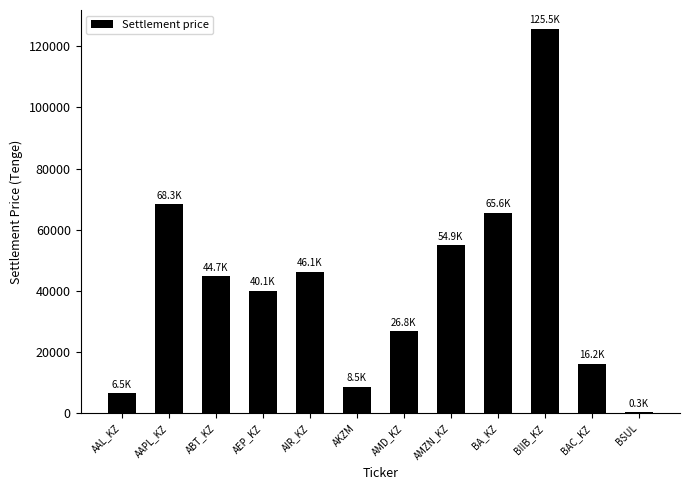

What is the sum of all values?

503453.9